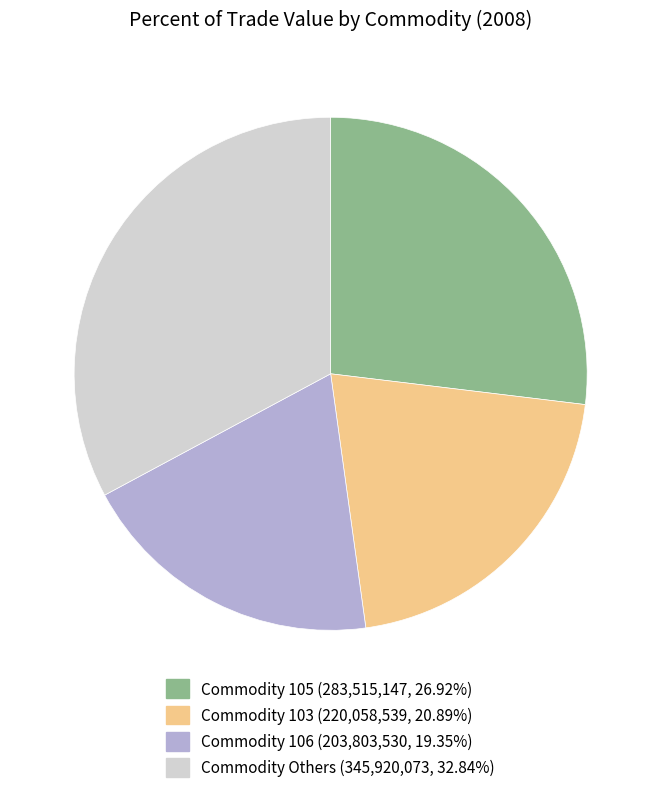

What is the ratio of the value at Commodity 106 (203,803,530, 19.35%) to the value at Commodity 103 (220,058,539, 20.89%)?

0.9